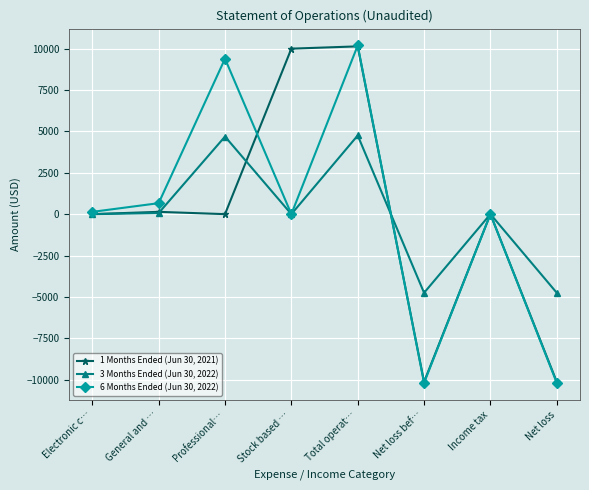

List the series in order of their peak value, lowest first.

3 Months Ended (Jun 30, 2022), 1 Months Ended (Jun 30, 2021), 6 Months Ended (Jun 30, 2022)